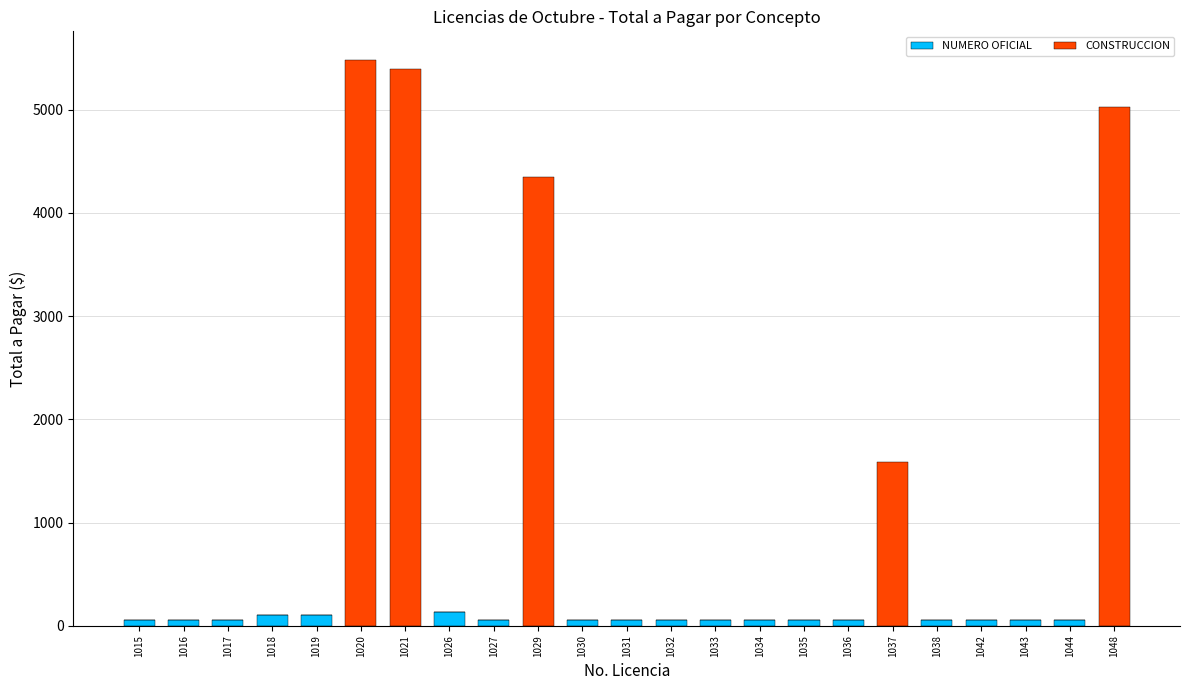

What is the sum of the NUMERO OFICIAL values at 1027 and 1029?

58.4